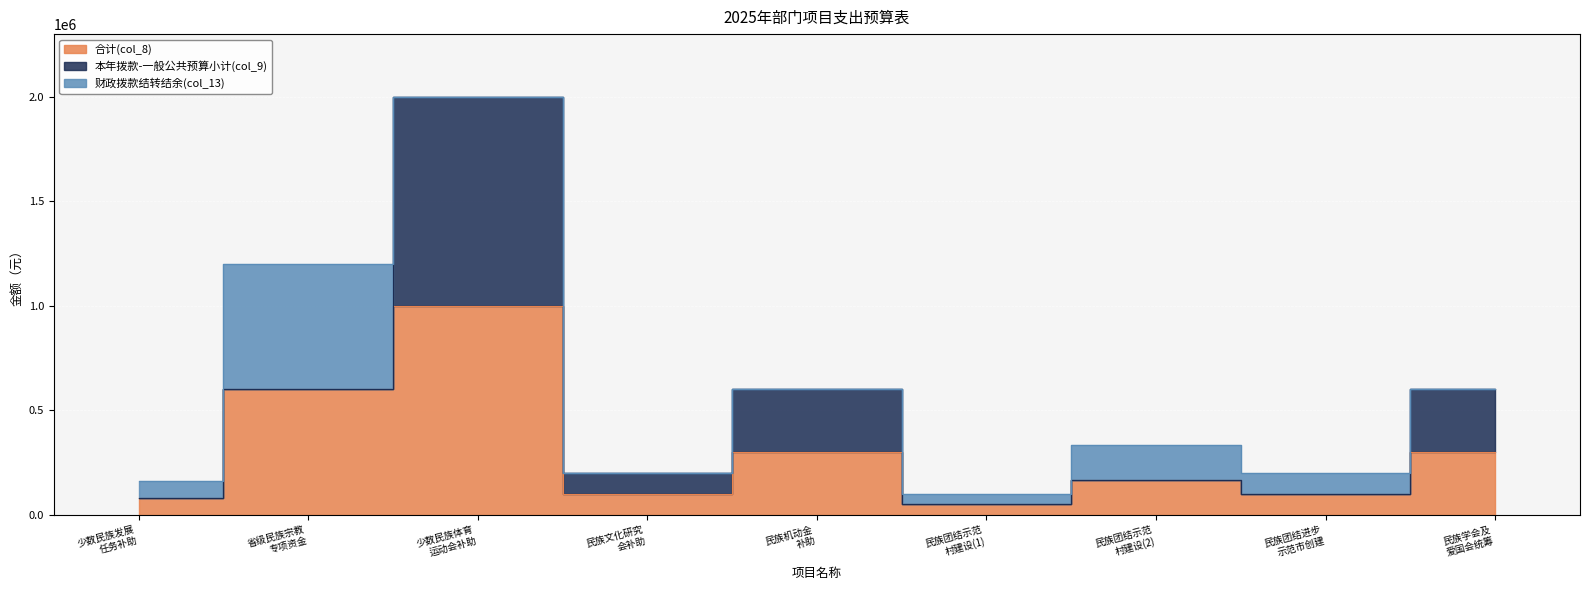

True or false: 财政拨款结转结余(col_13) and 本年拨款-一般公共预算小计(col_9) cross at least once.

True